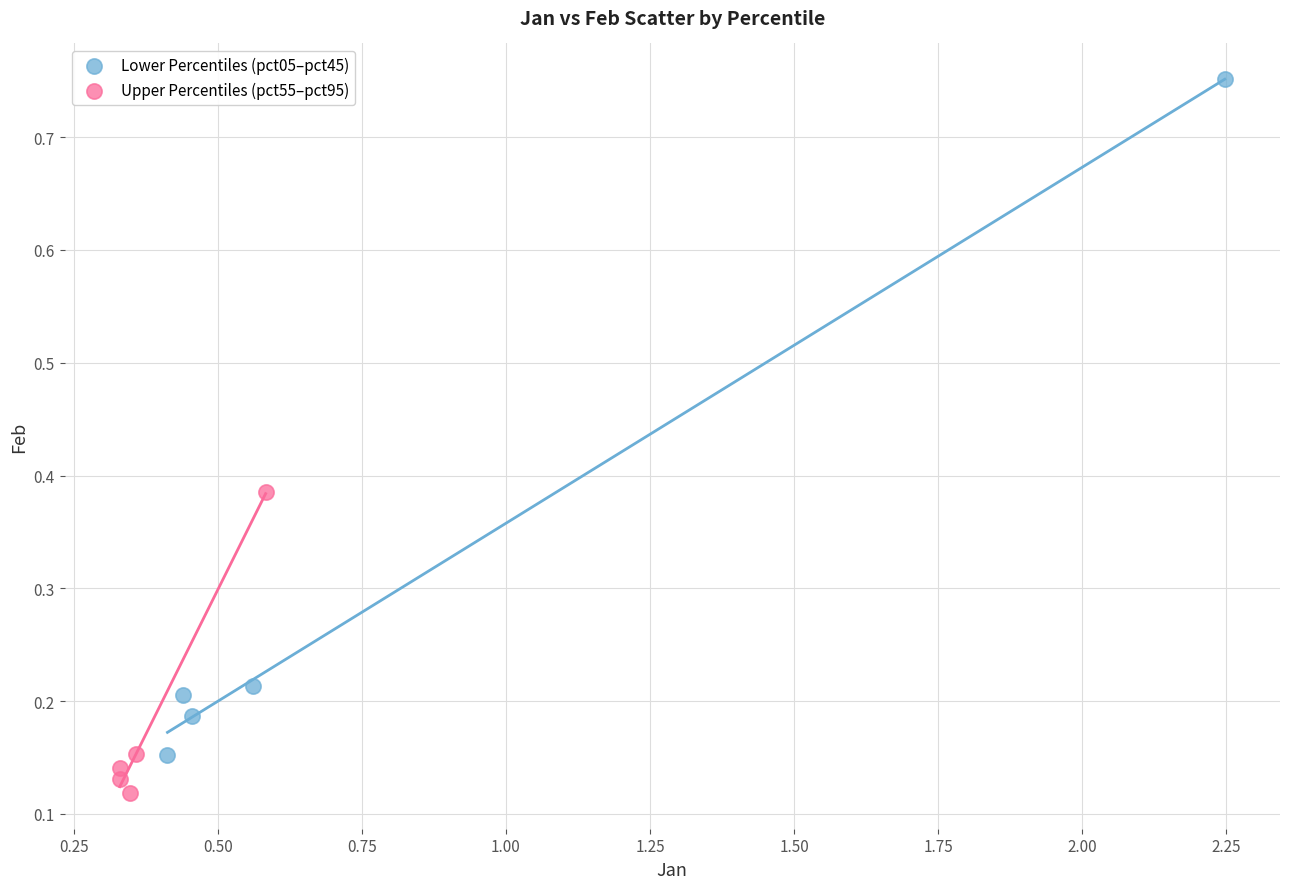

What are all the series names shown in the legend?

Lower Percentiles (pct05–pct45), Upper Percentiles (pct55–pct95)